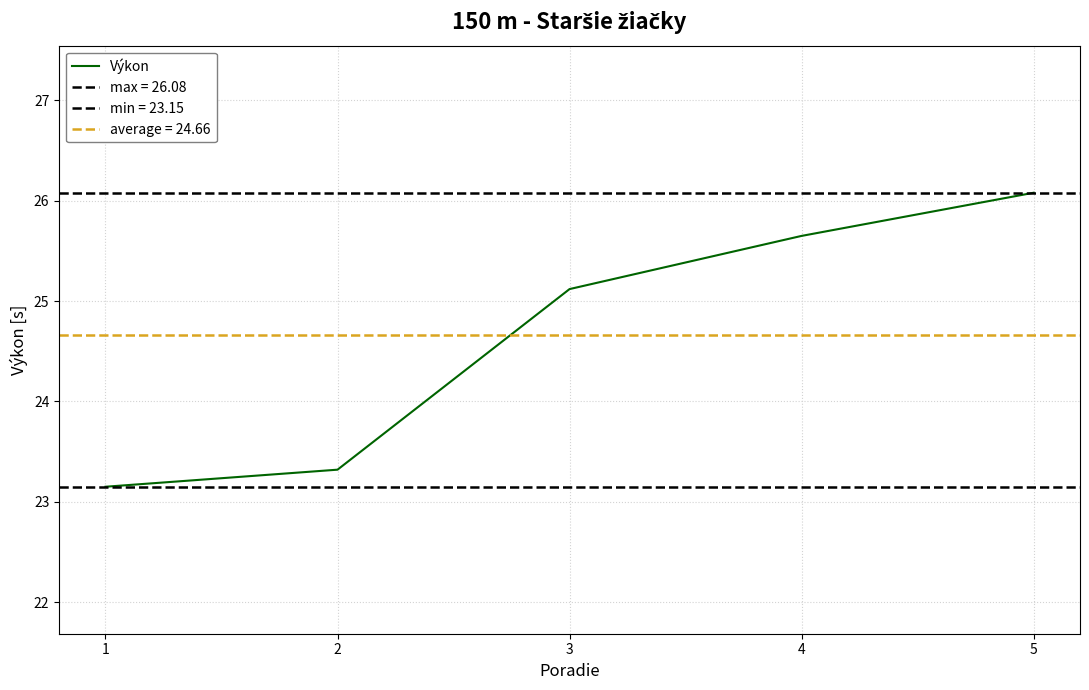

How many distinct data groups are displayed?

1